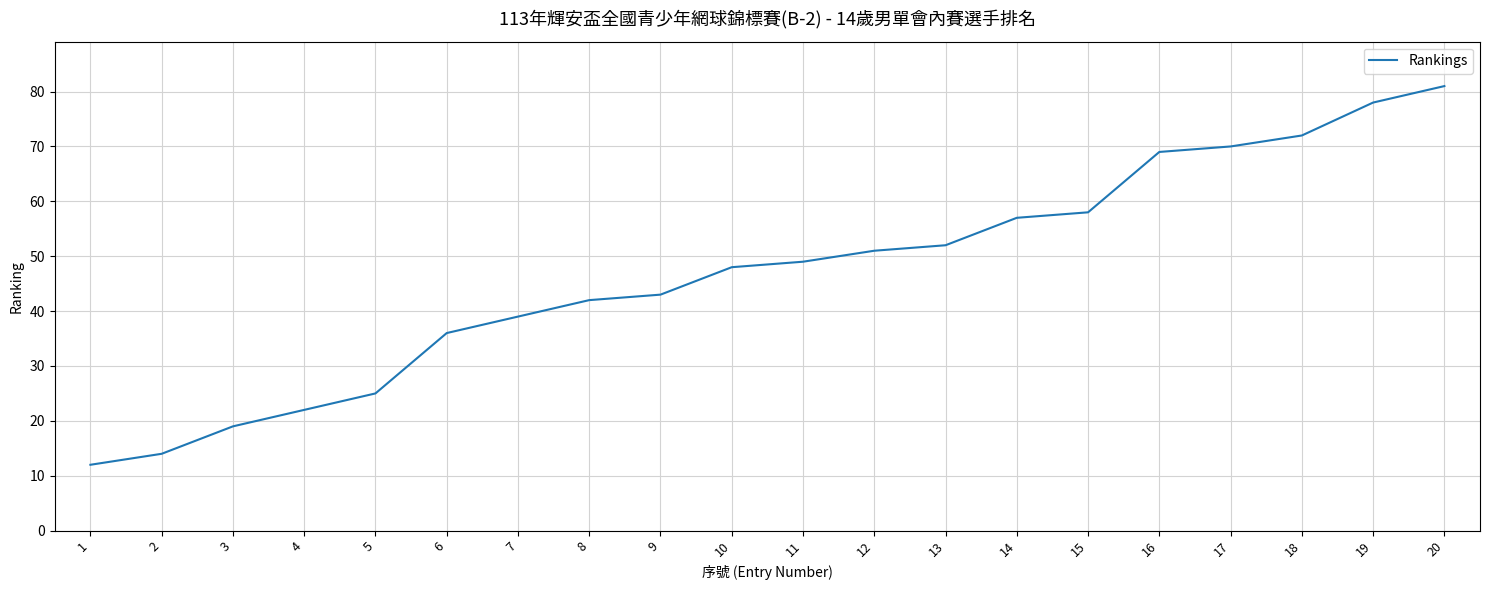

Is it true that the value at 2 is 5?

False